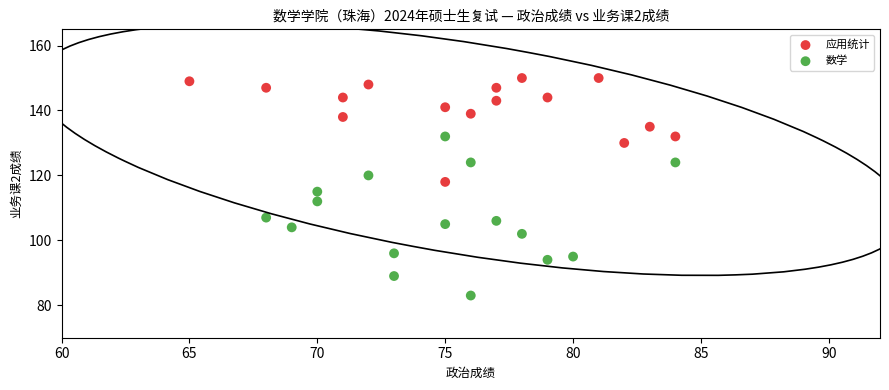

Which series contains the lowest Y value?

数学